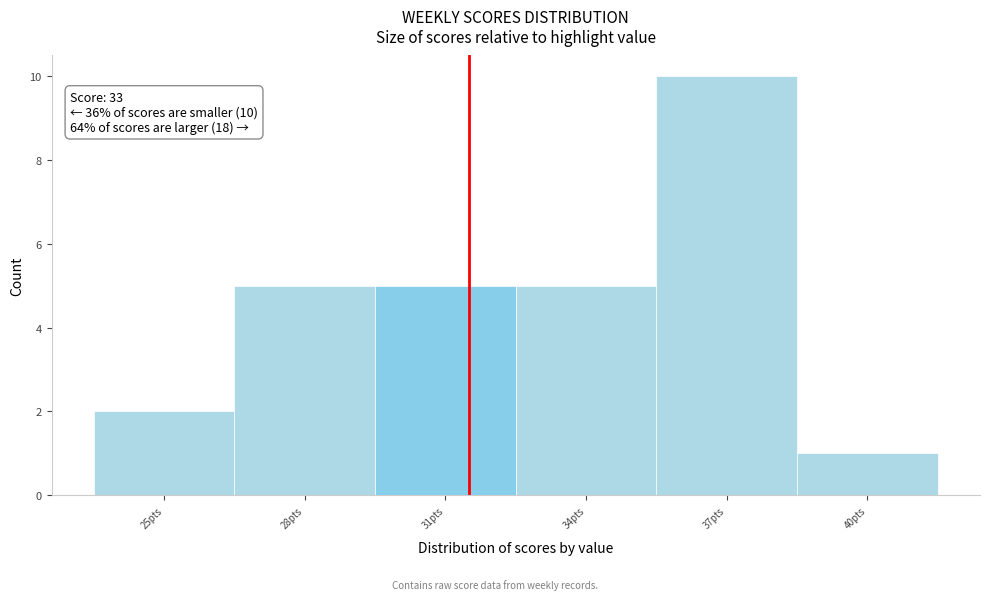

Reading left to right, transcribe all the data shown in this chart.

2	5	5	5	10	1